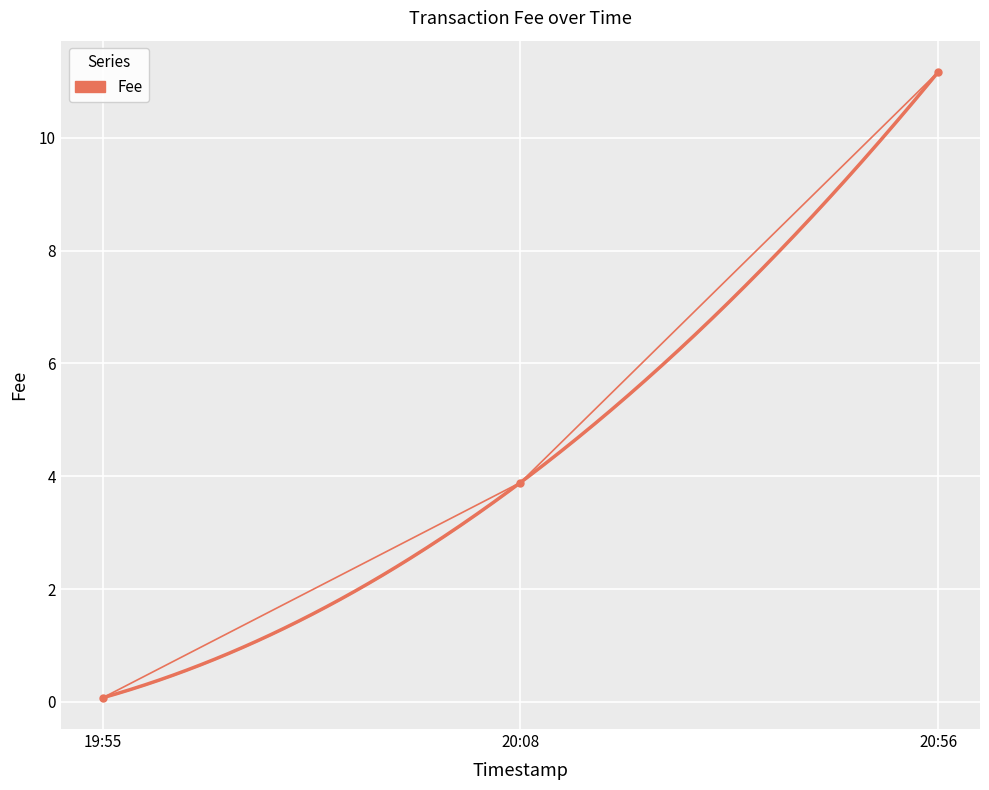

What is the average value?

5.0